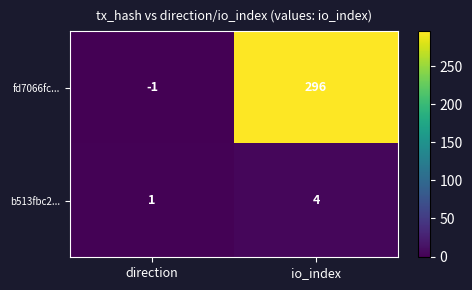

What is the spread (max minus min) of values at io_index?

292